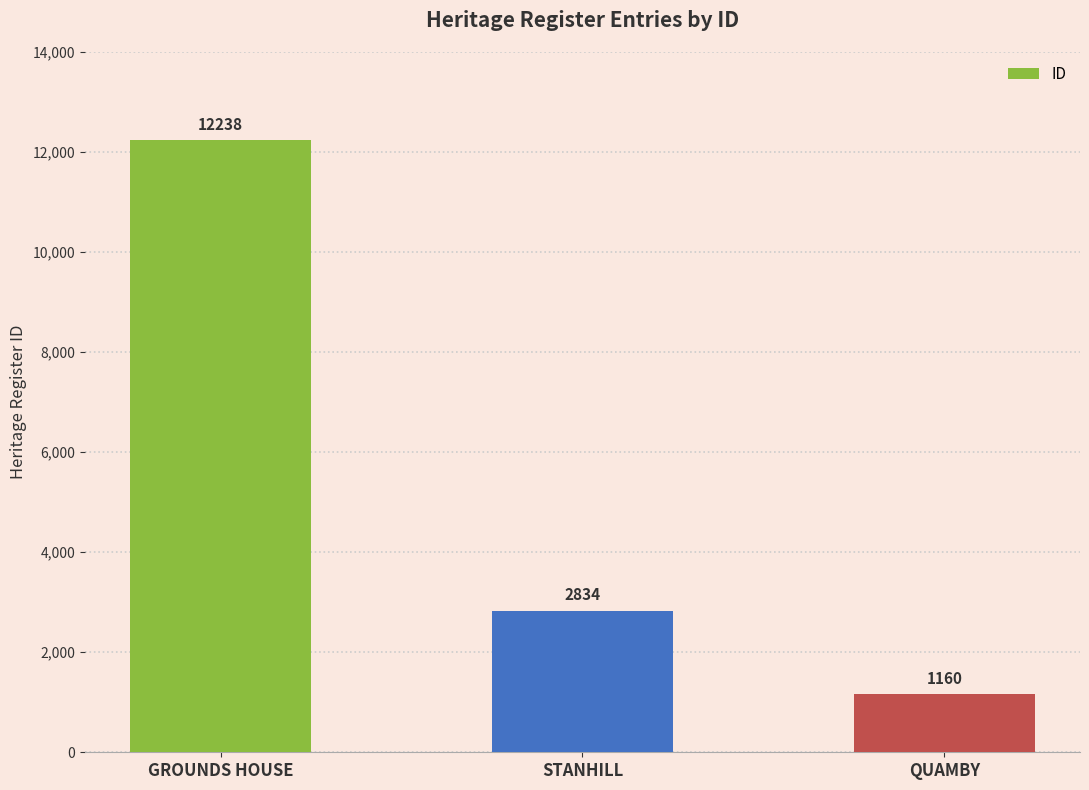

What is the change in value from STANHILL to QUAMBY?

-1674